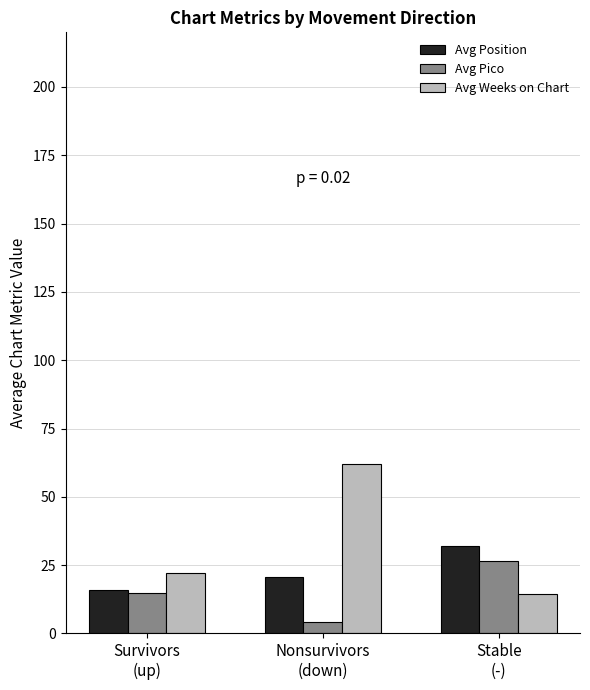

What is the approximate value of Avg Weeks on Chart at Survivors
(up)?

22.2